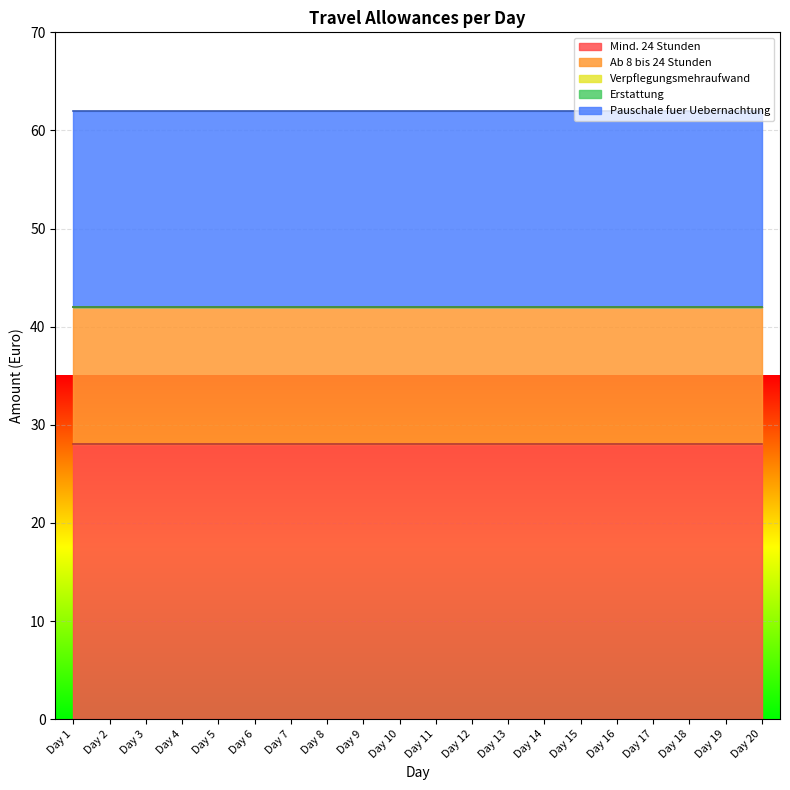

What is the spread (max minus min) of values at Day 4?

28